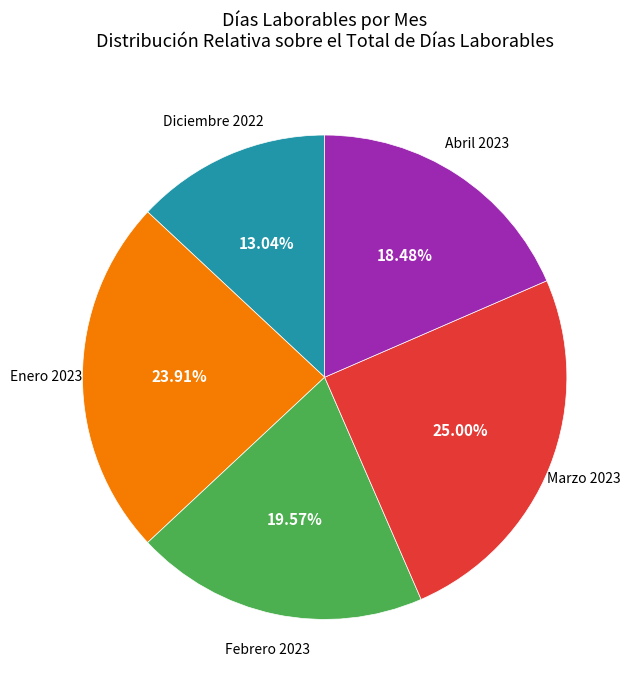

Does any single category account for the majority?

No